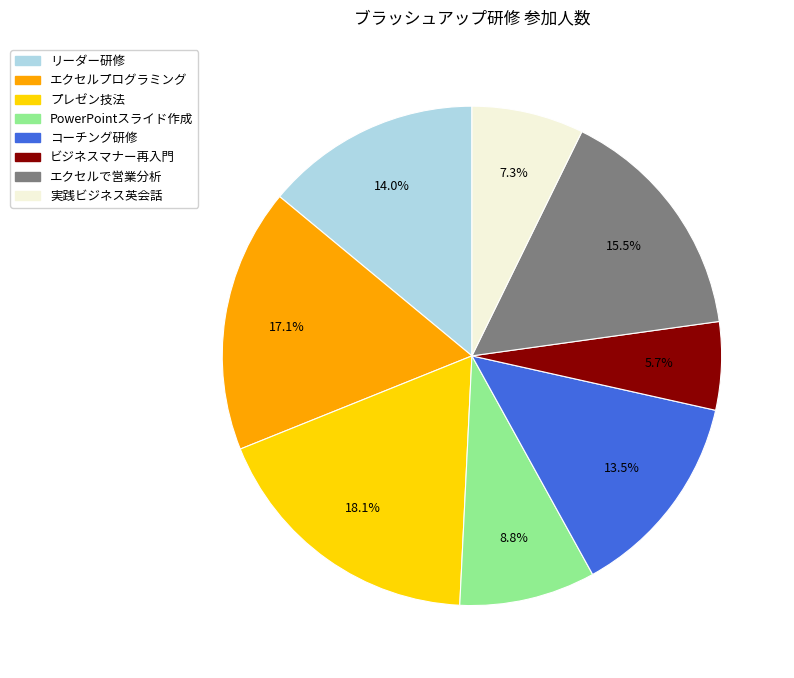

Does エクセルプログラミング represent more than half of the total?

No